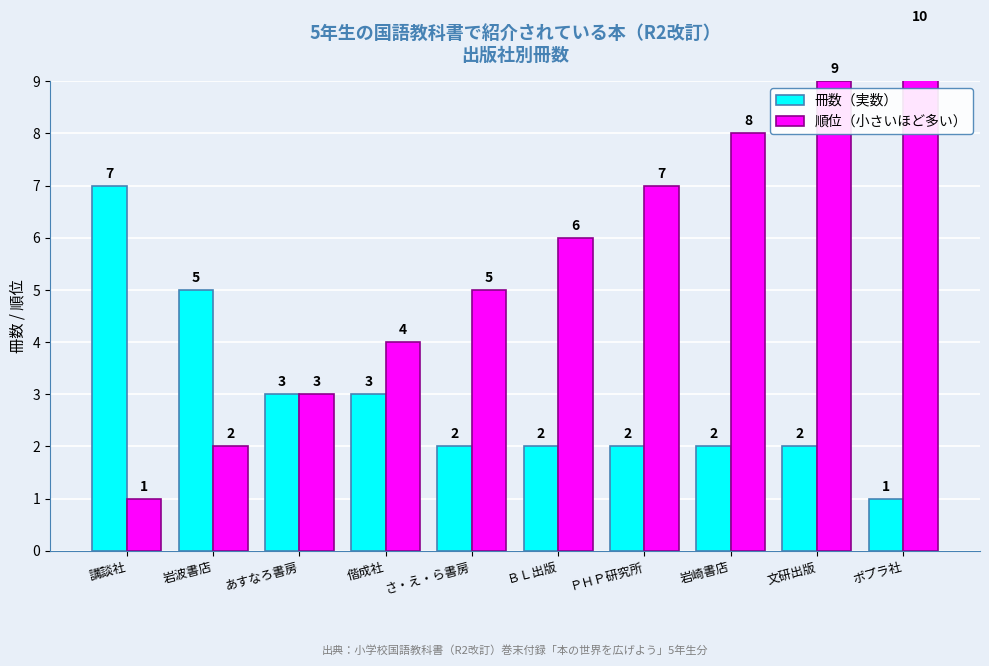

What are all the series names shown in the legend?

冊数（実数）, 順位（小さいほど多い）